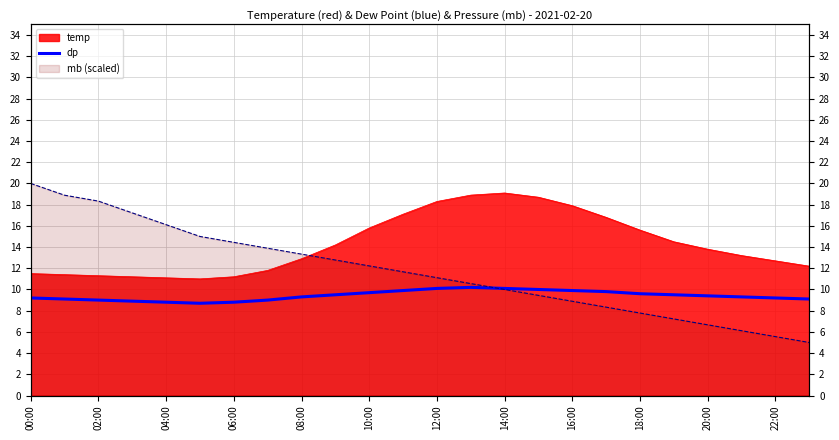

Reading right to left, extract all data points from this chart.

9.1	9.2	9.3	9.4	9.5	9.6	9.8	9.9	10.0	10.1	10.2	10.1	9.9	9.7	9.5	9.3	9.0	8.8	8.7	8.8	8.9	9.0	9.1	9.2